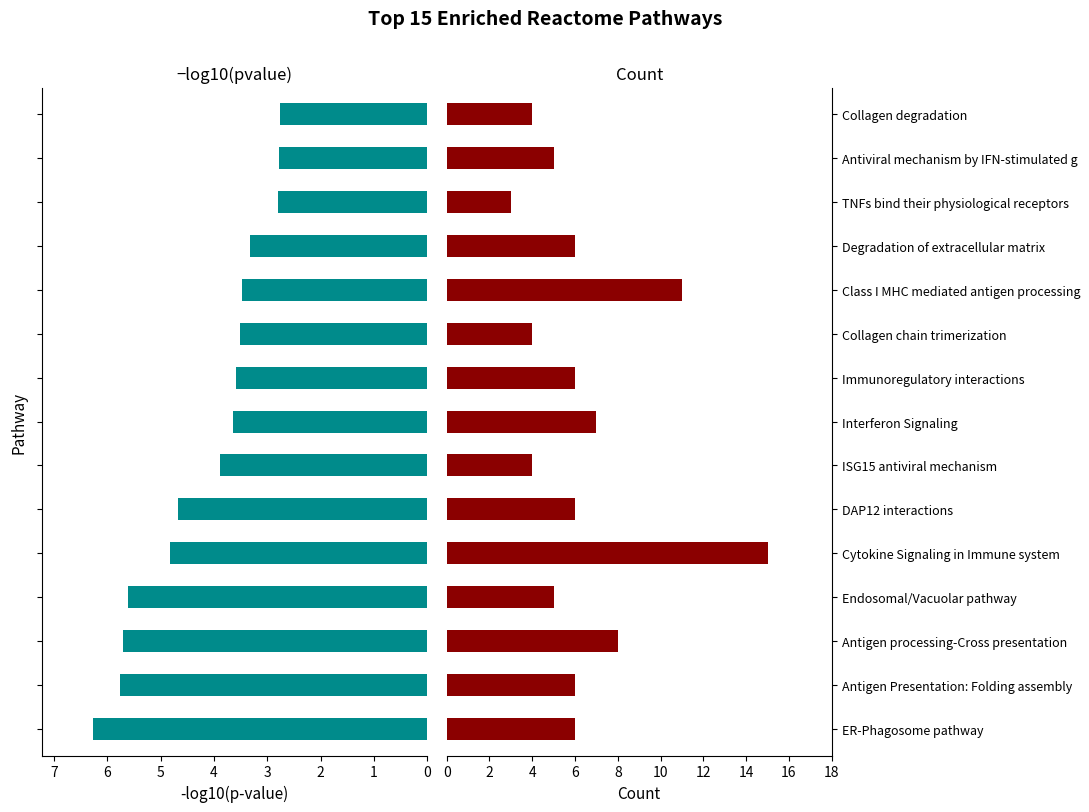

Reading left to right, extract all data points from this chart.

-log10(pvalue): 6.3	5.8	5.7	5.6	4.8	4.7	3.9	3.6	3.6	3.5	3.5	3.3	2.8	2.8	2.8
Count: 6.0	6.0	8.0	5.0	15.0	6.0	4.0	7.0	6.0	4.0	11.0	6.0	3.0	5.0	4.0